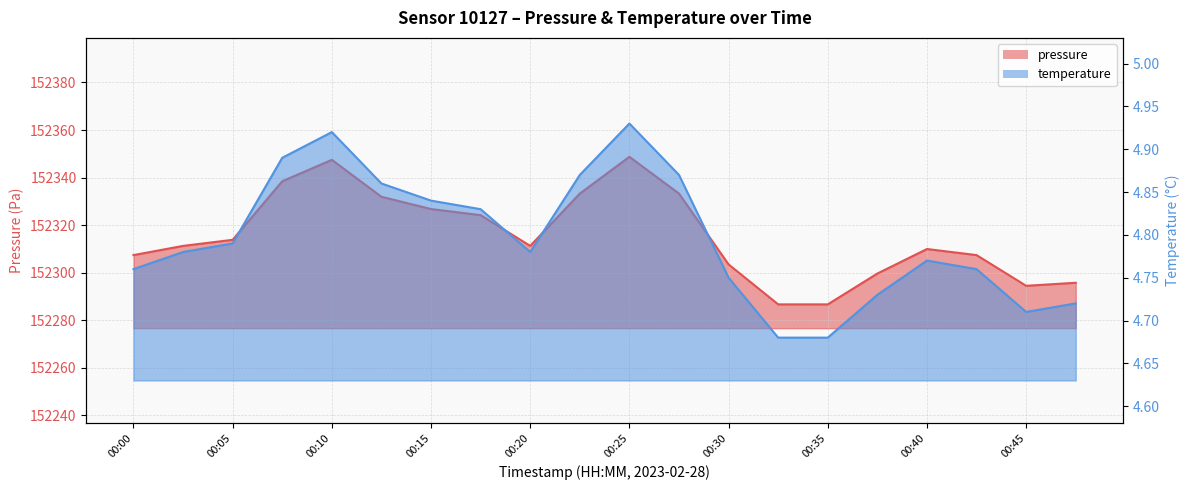

What is the difference between the maximum and second lowest values in the pressure series?

62.1